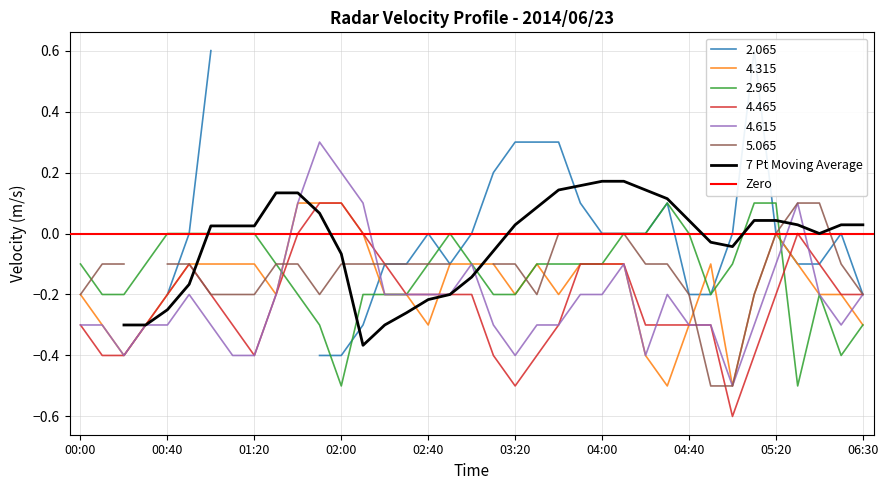

Between which two adjacent categories do 2.965 and 4.315 first intersect?

2014/06/23 01:30 and 2014/06/23 01:40